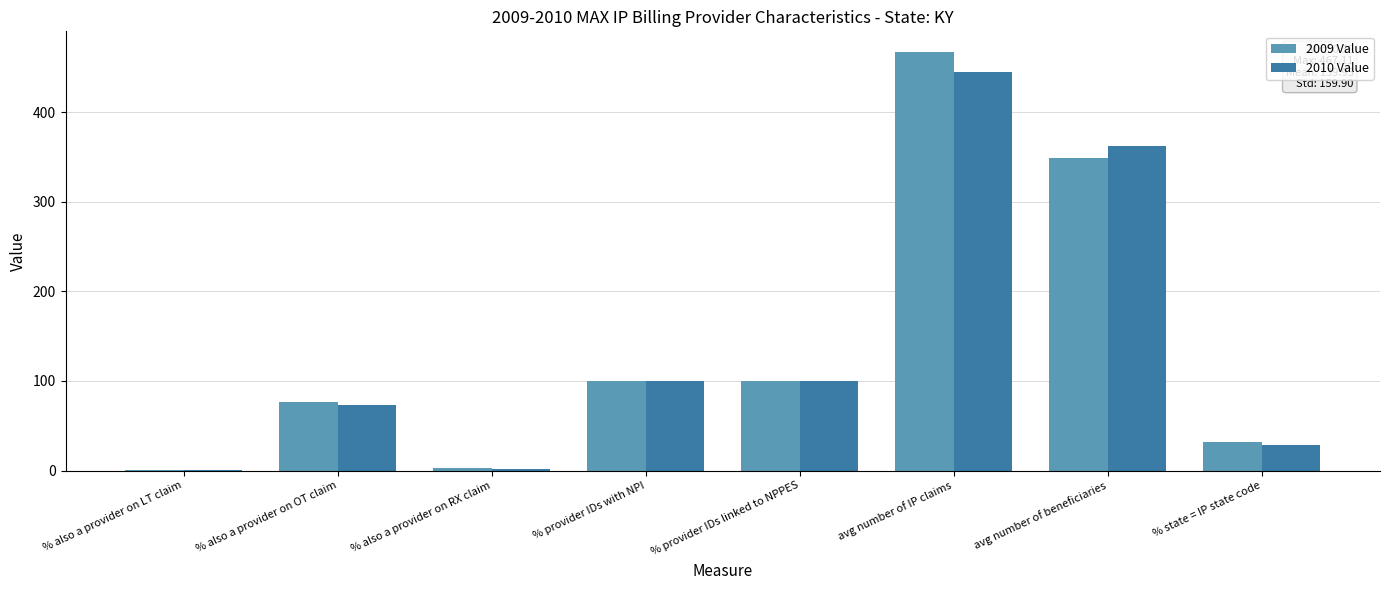

At which category is the sum across all series the highest?

avg number of IP claims